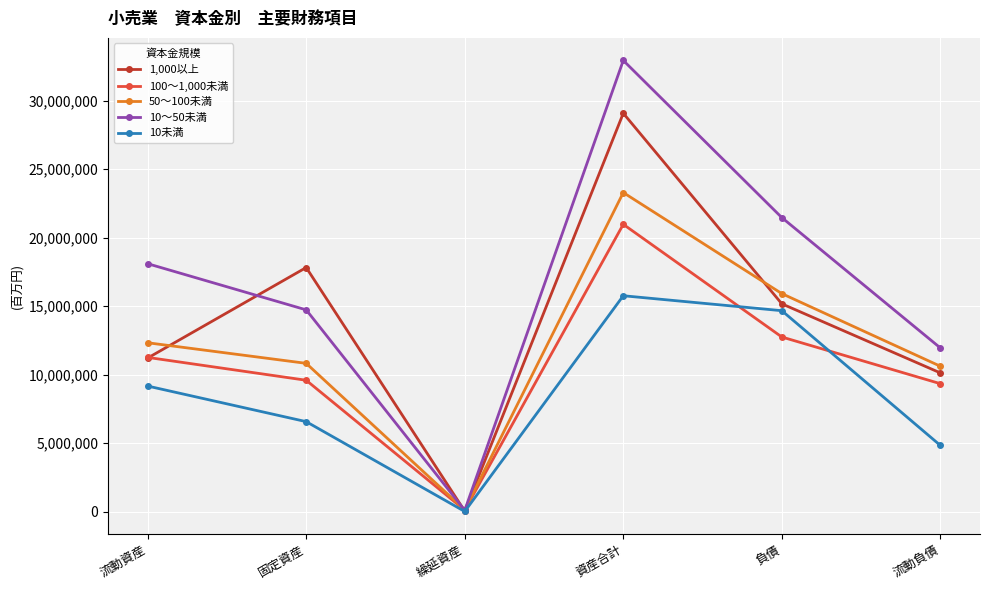

At which category is the sum across all series the highest?

資産合計